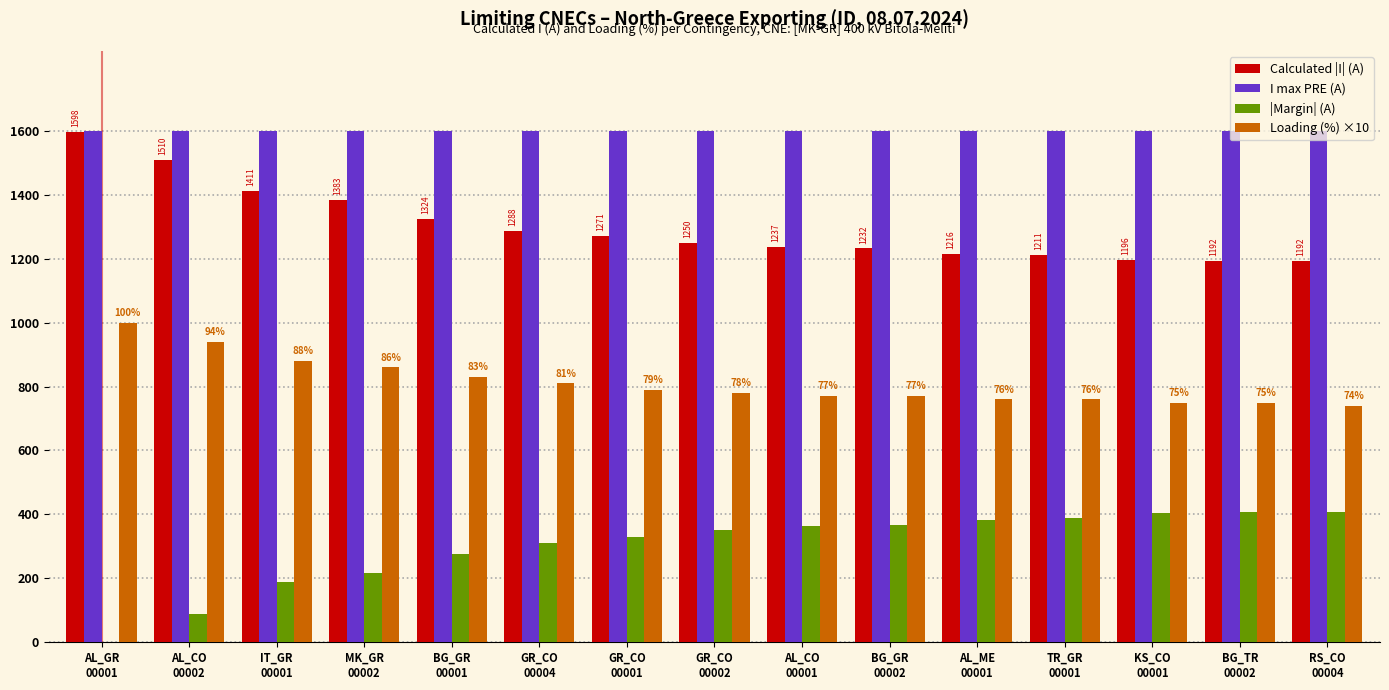

The value of Calculated |I| (A) at IT_GR
00001 is 1411. True or false?

True